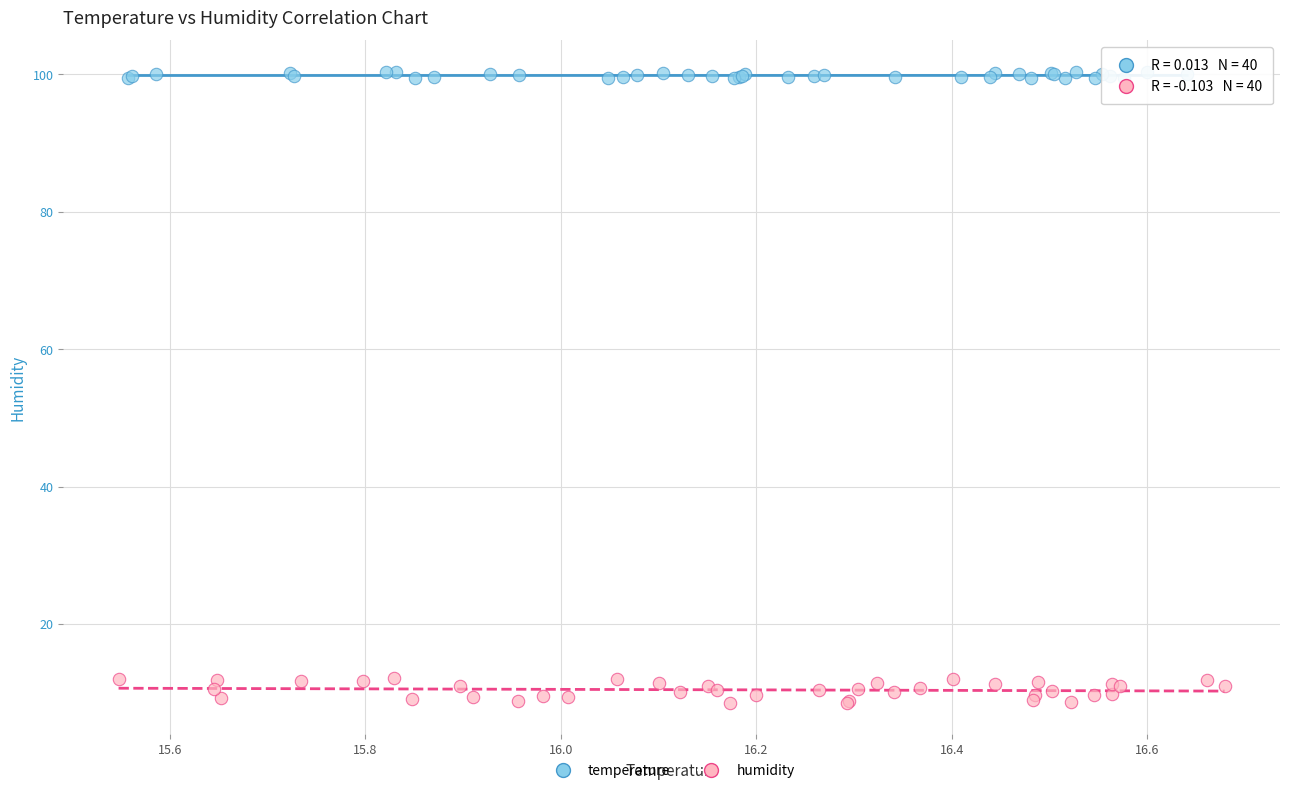

Which series has the largest Y range (max minus min)?

humidity